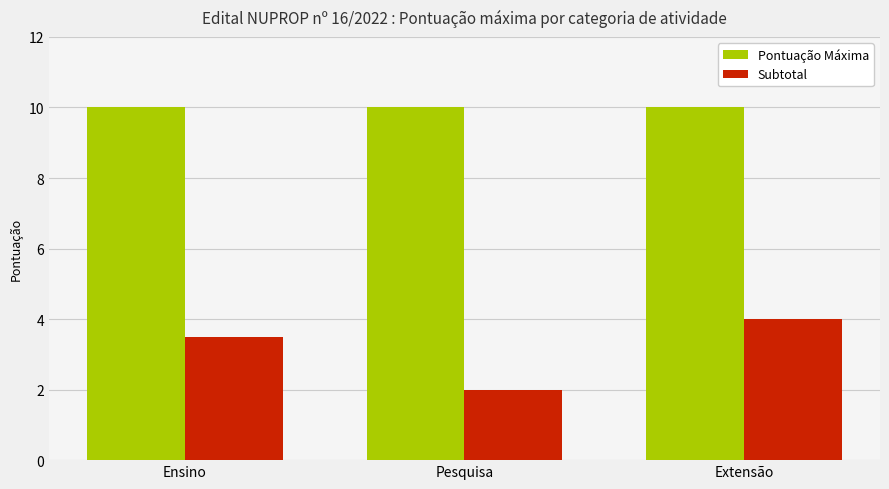

What is the difference between the highest and lowest values at Pesquisa?

8.0